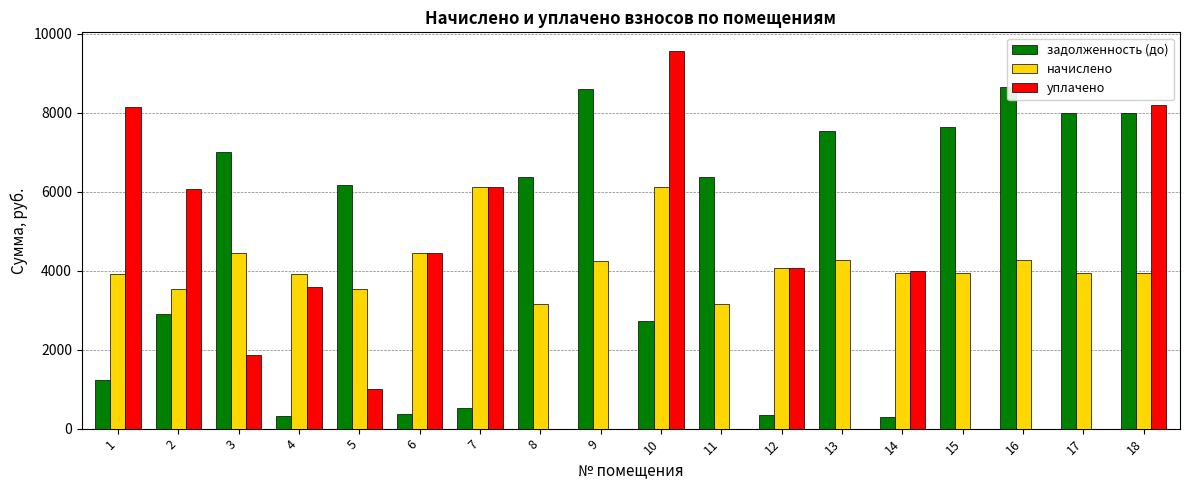

Where is задолженность (до) nearest to the value 4476?

2